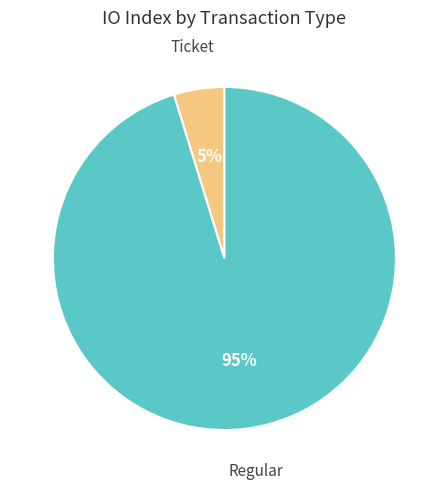

To the nearest percent, what is the average slice percentage?

50%